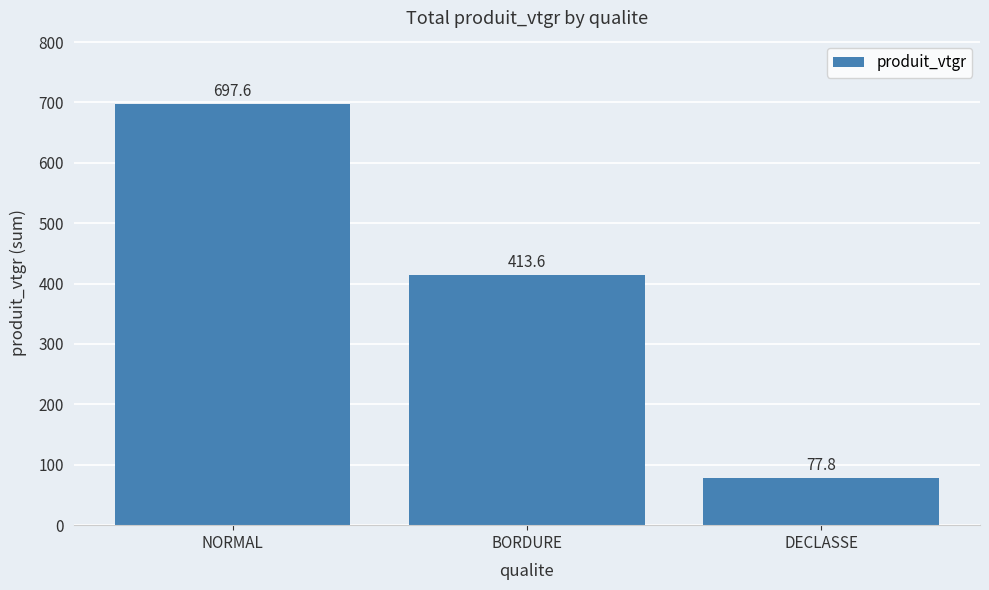

At which label does the data first exceed 413?

NORMAL